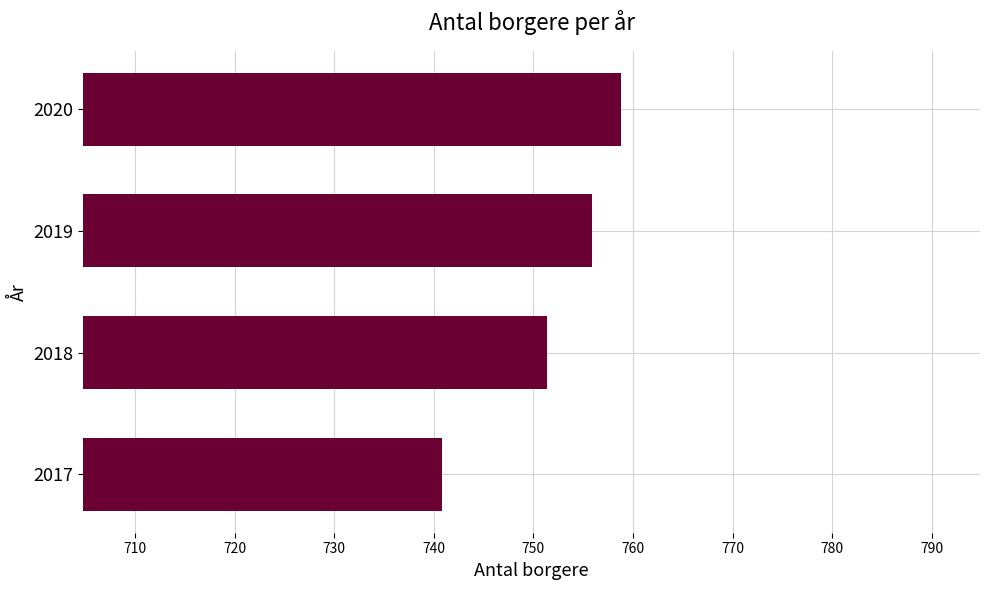

At which category does the chart reach its minimum across all series?

2017